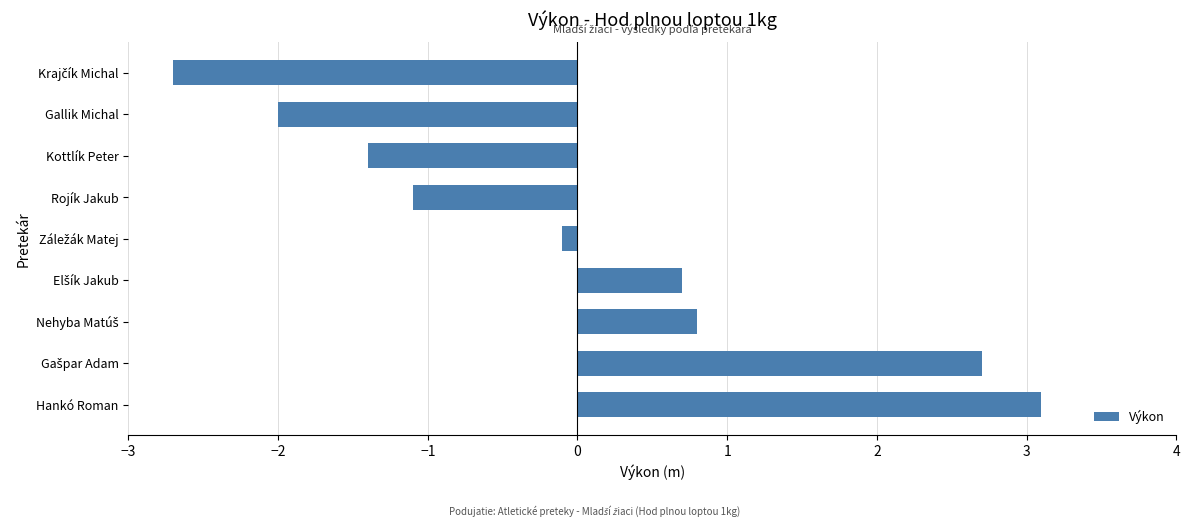

Reading top to bottom, what are all the values shown in this chart?

-2.7	-2.0	-1.4	-1.1	-0.1	0.7	0.8	2.7	3.1